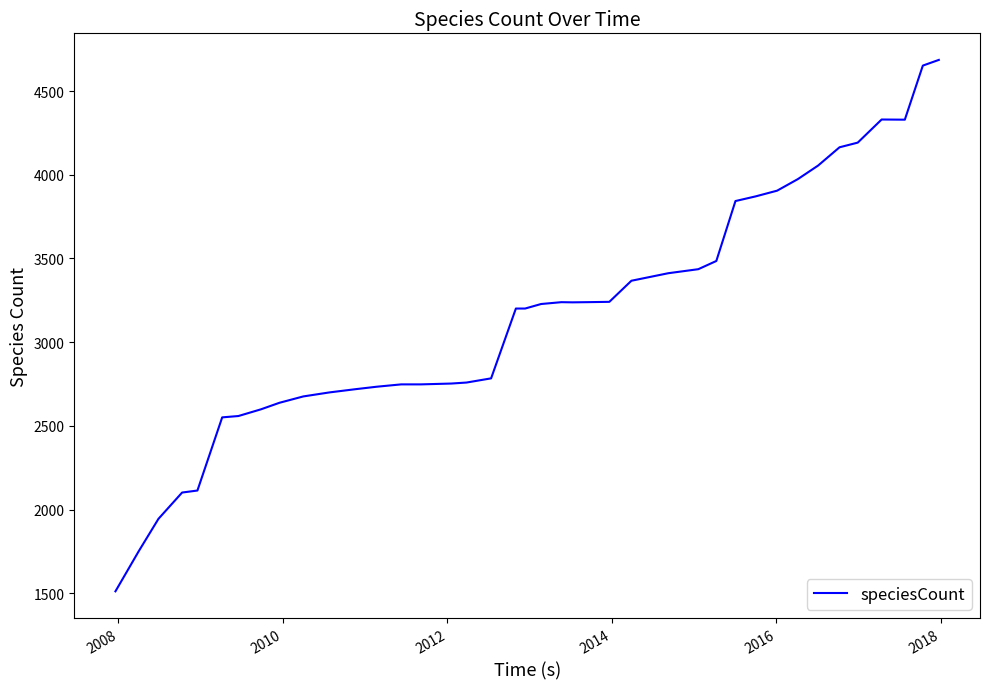

What is the minimum value shown in the chart?

1512